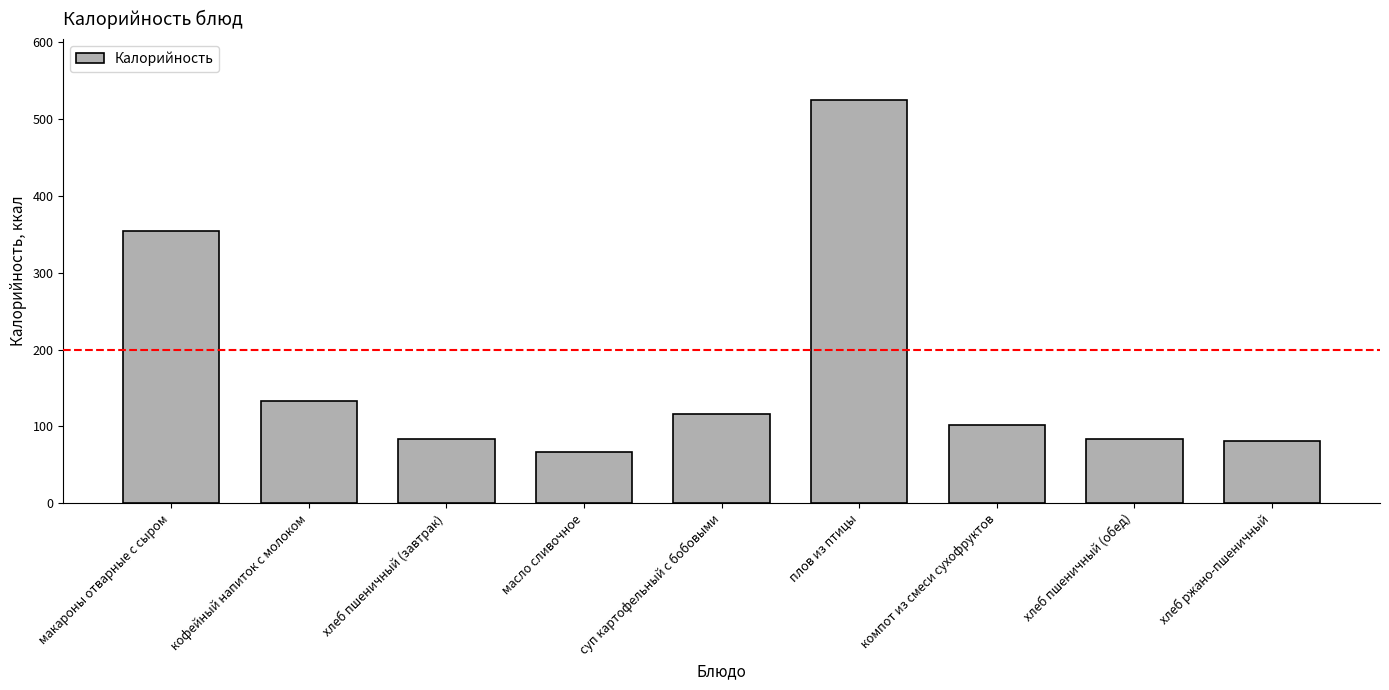

What is the greatest value displayed?

525.4